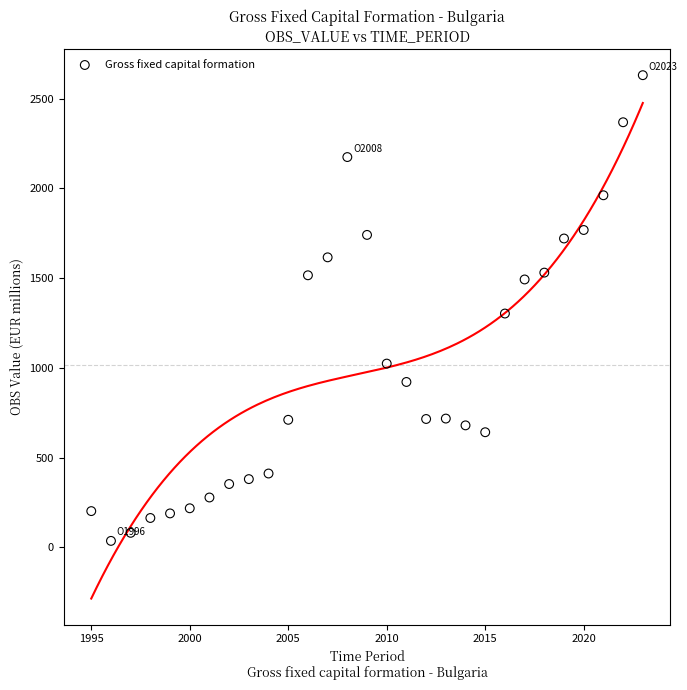

What is the range of Y values (max minus min)?

2593.7